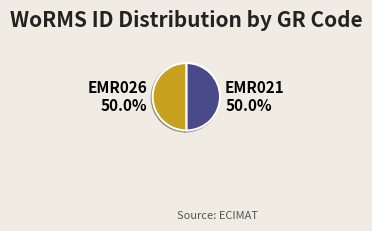

What percentage is NOT represented by EMR021?

50.0%